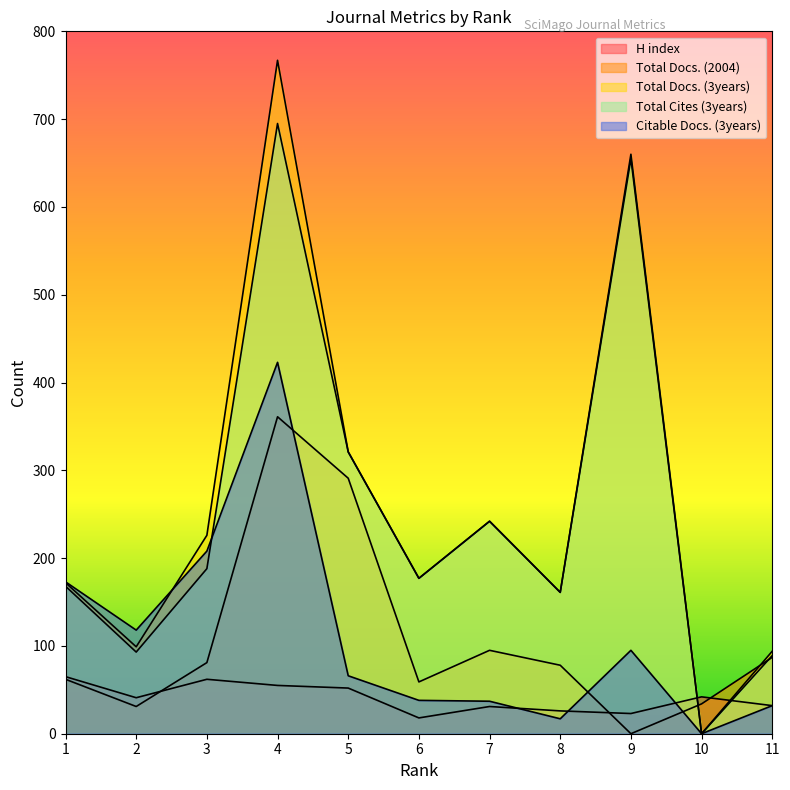

What is the value of the Total Docs. (2004) point at the 6th from the left?

59